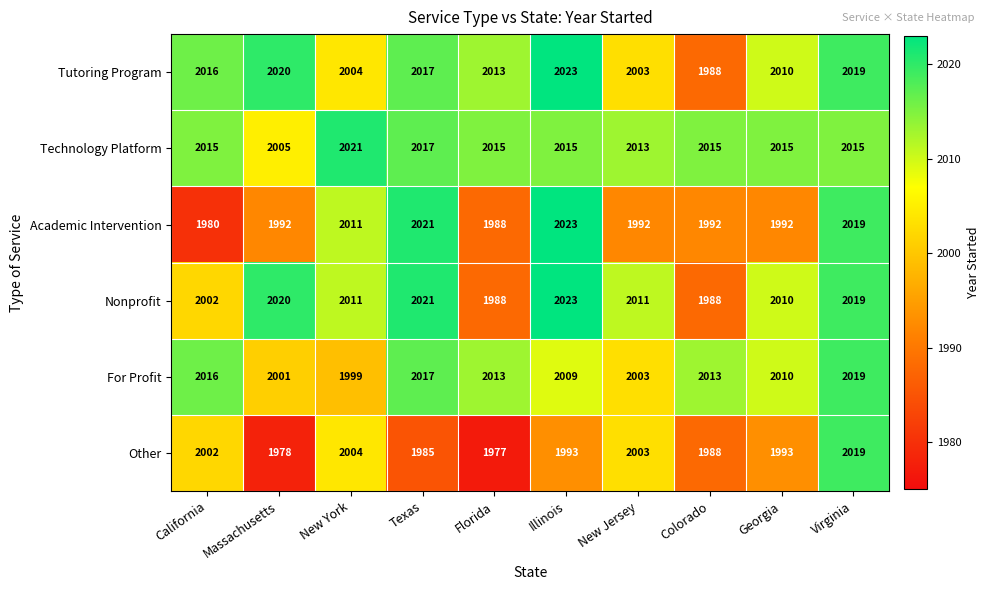

At which category is the sum across all series the highest?

Virginia